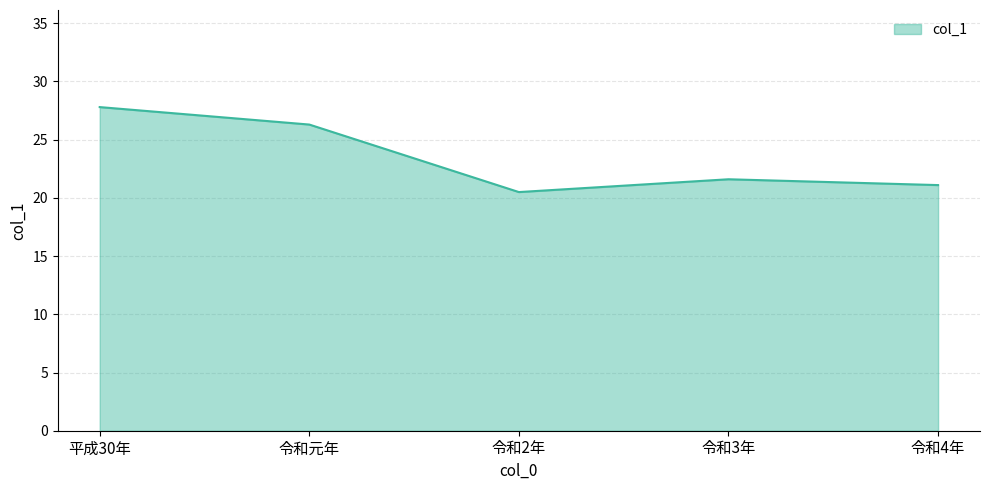

What is the difference between the values at 令和4年 and 令和元年?

5.2